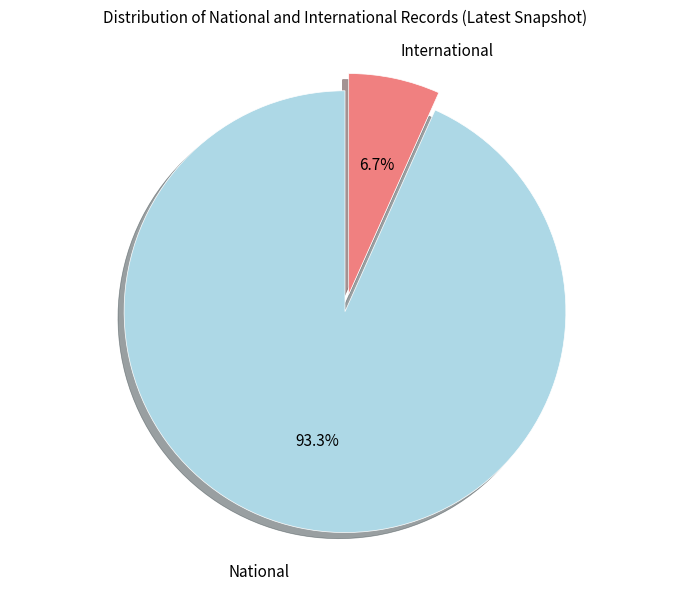

Is there any slice that represents more than half of the pie?

Yes